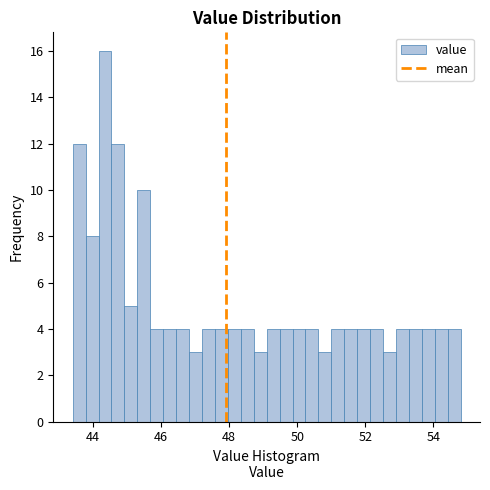

Read against the x-axis, roughly where is the centre of the tallest bar?

44.4